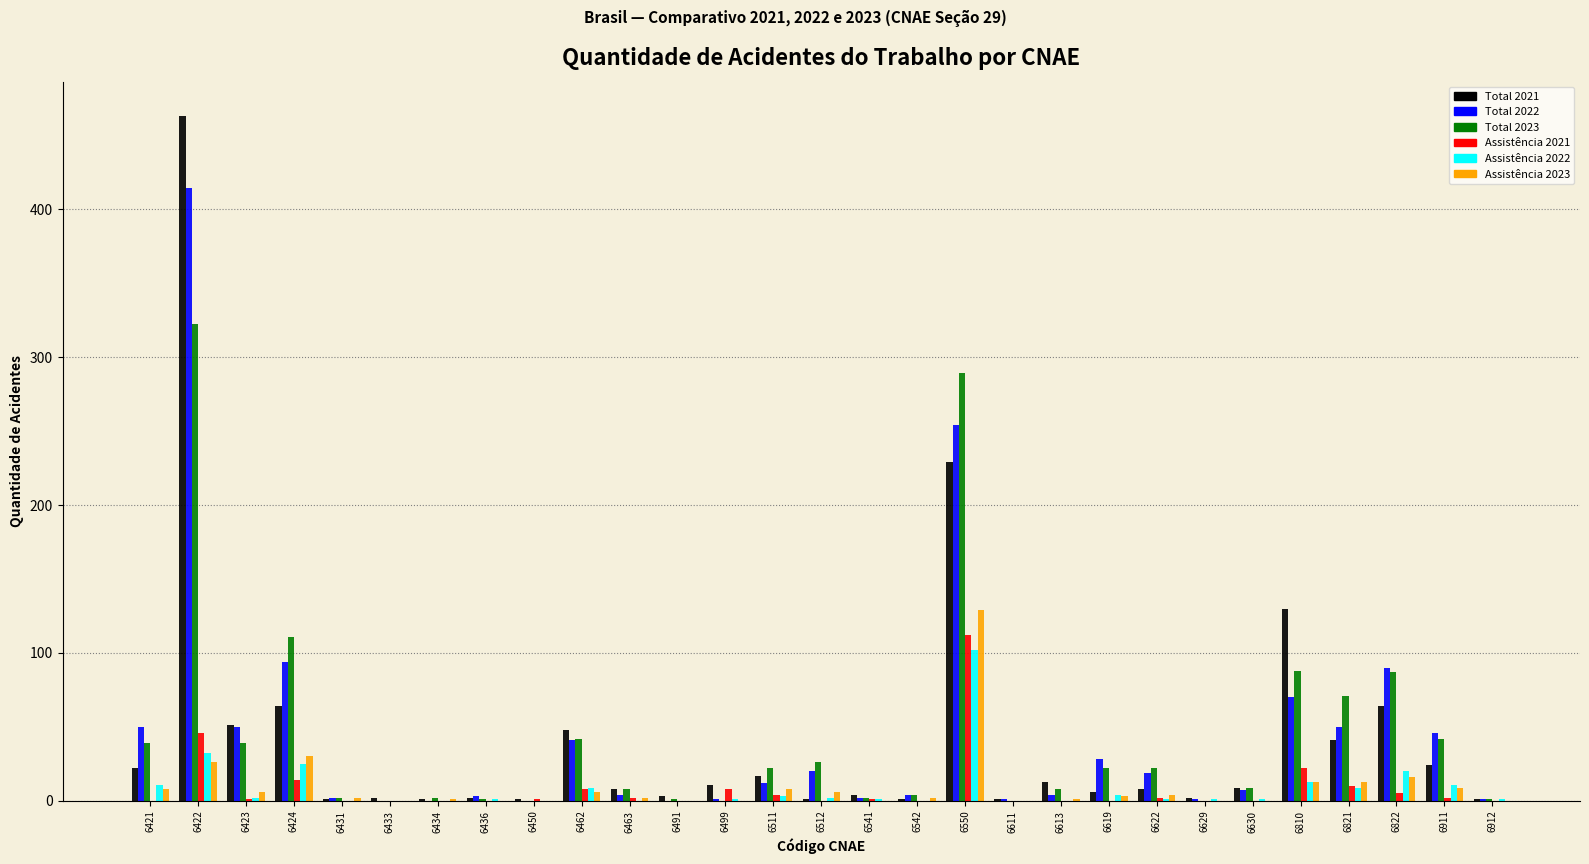

At which label does Total 2021 reach its peak?

6422